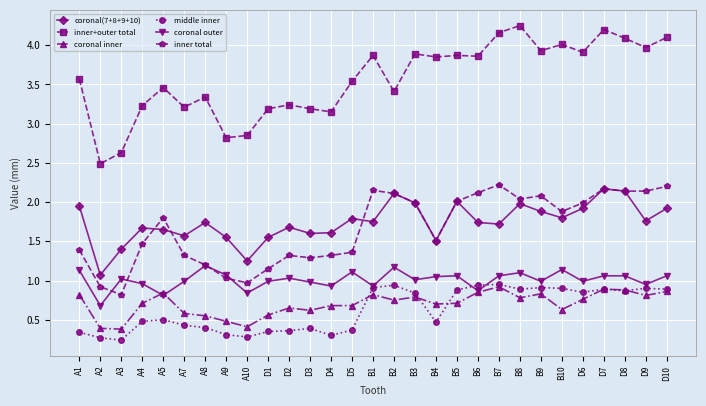

In inner+outer total, how many points are lower than both neighbors (excluding endpoints)?

10